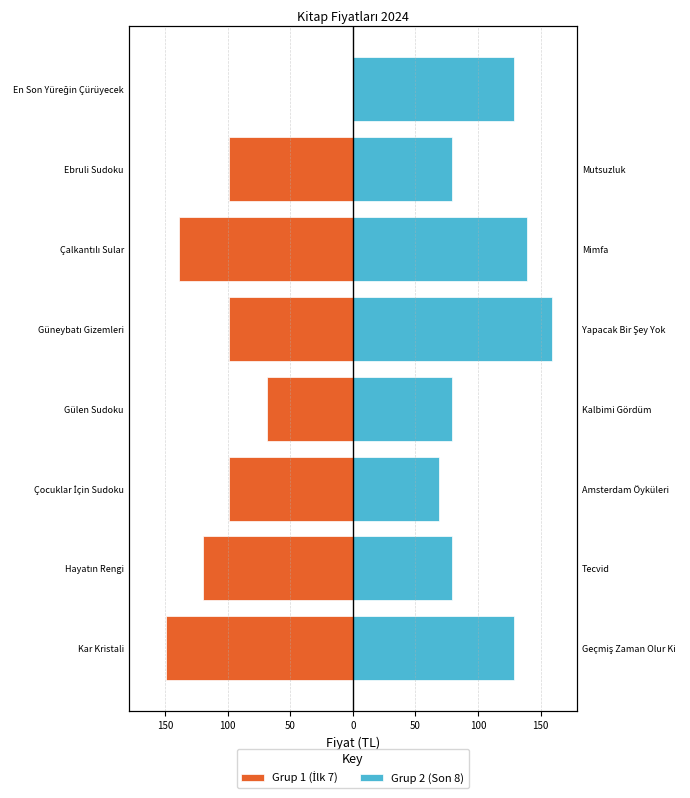

How many series are shown in this chart?

2